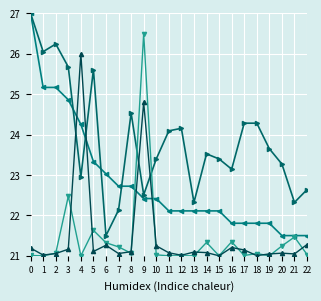

What is the smallest value displayed?

21.0